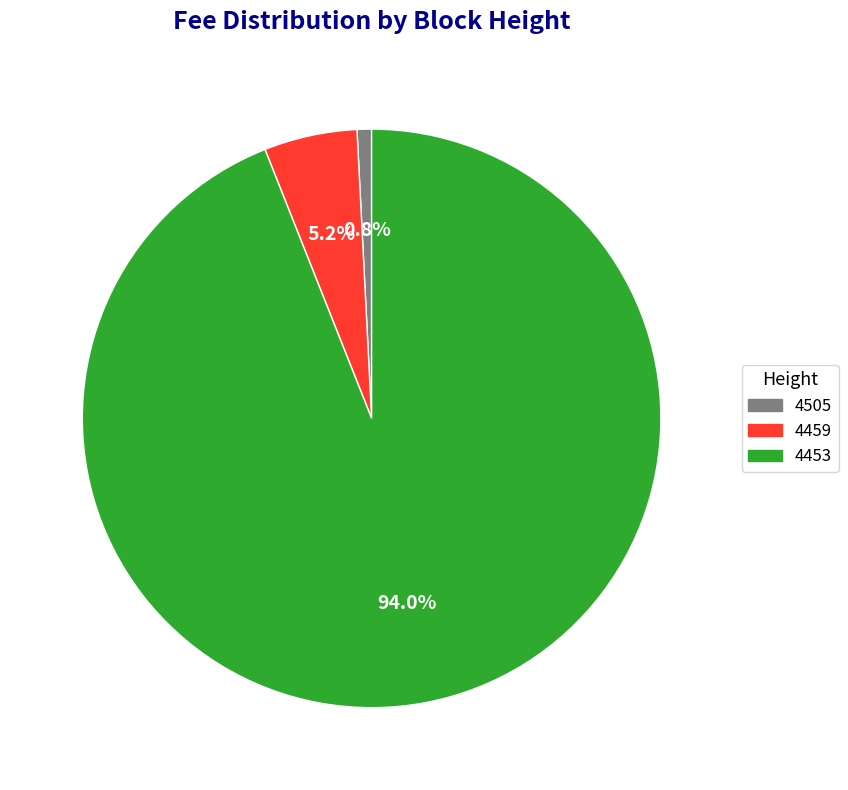

Count the number of slices in the pie.

3